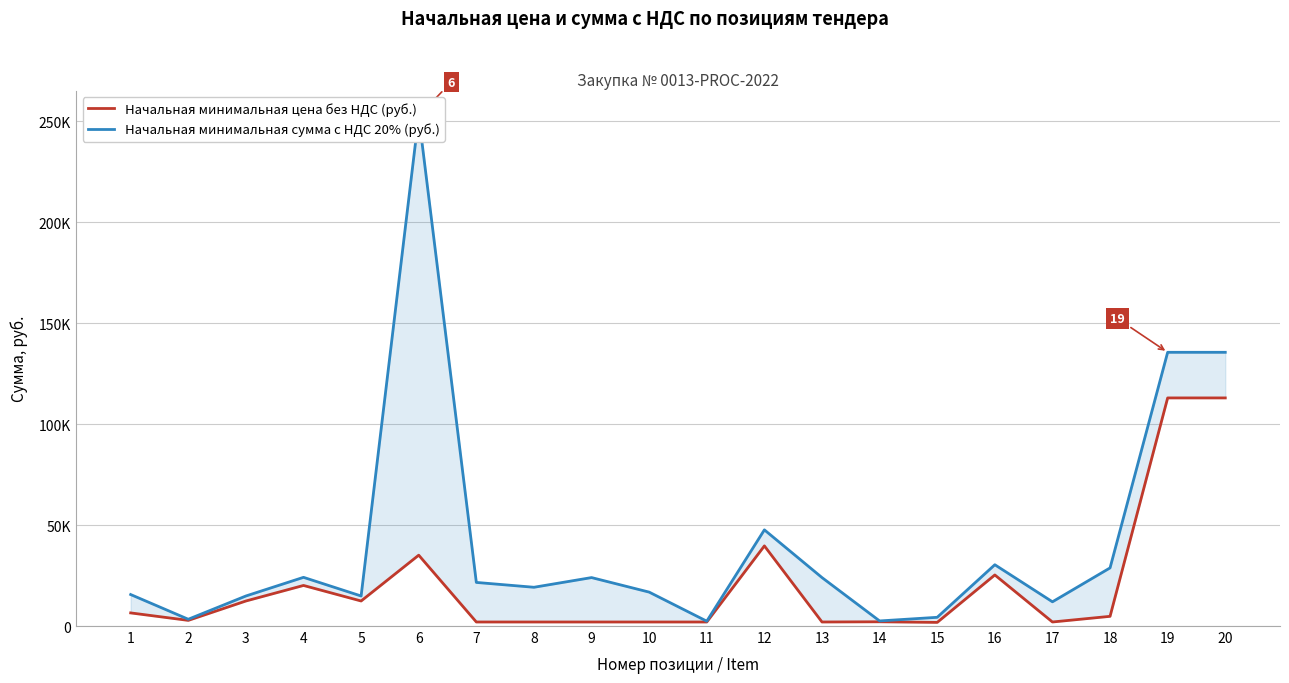

At which category is the sum across all series the highest?

6